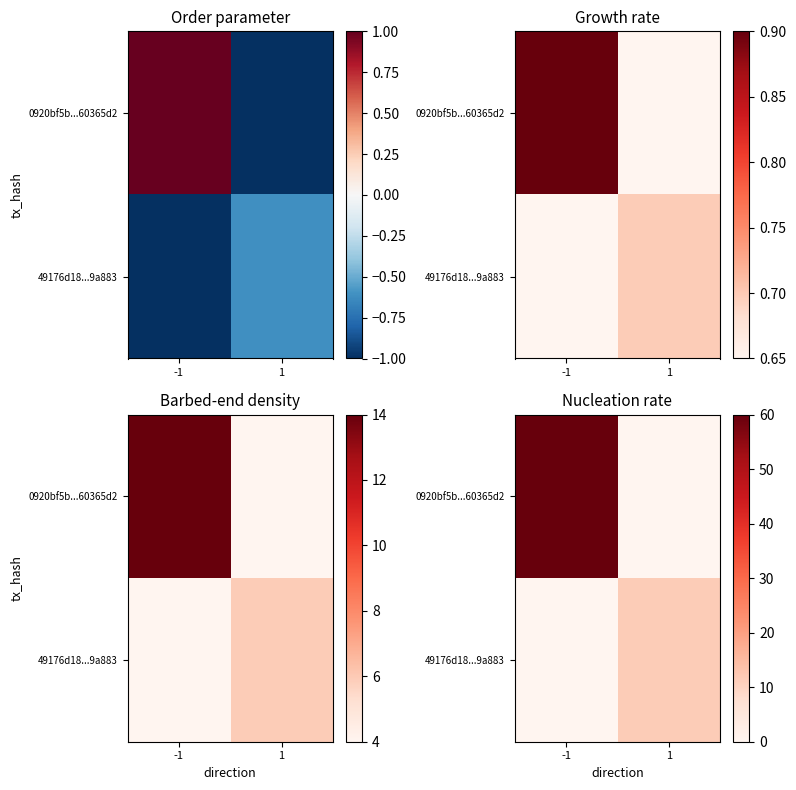

The value of 0920bf5b...60365d2 at 1 is 23.2. True or false?

False